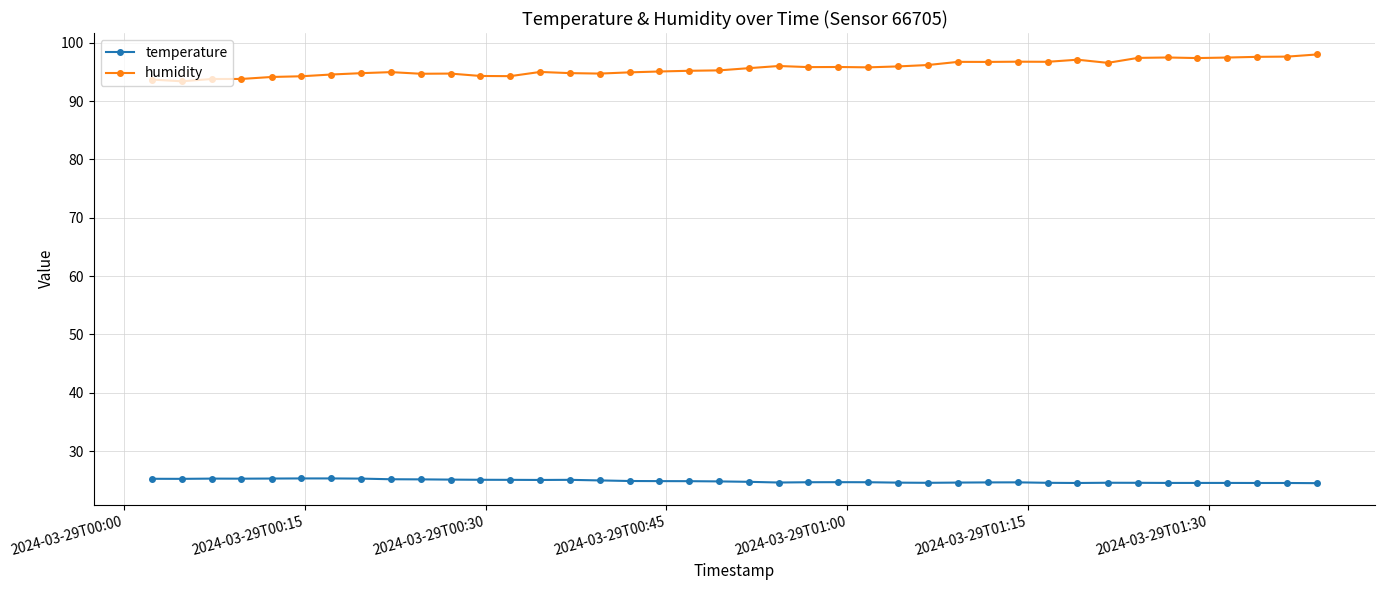

What is the average value of the humidity series?

95.6